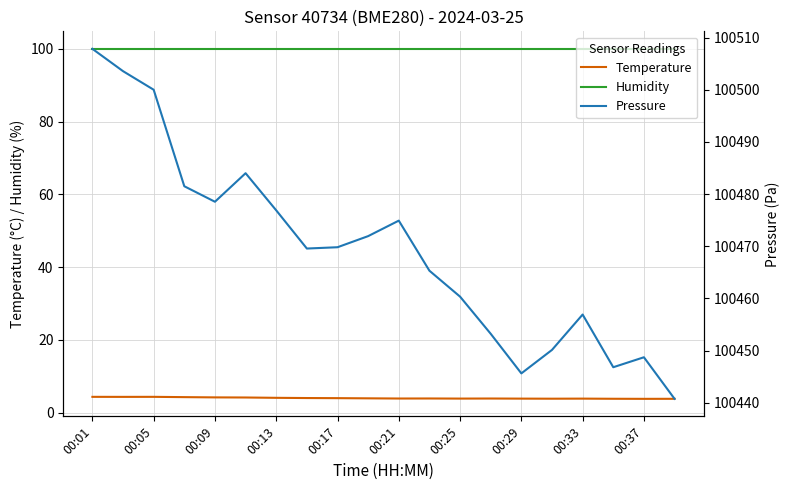

Count the number of categories in the chart.

20